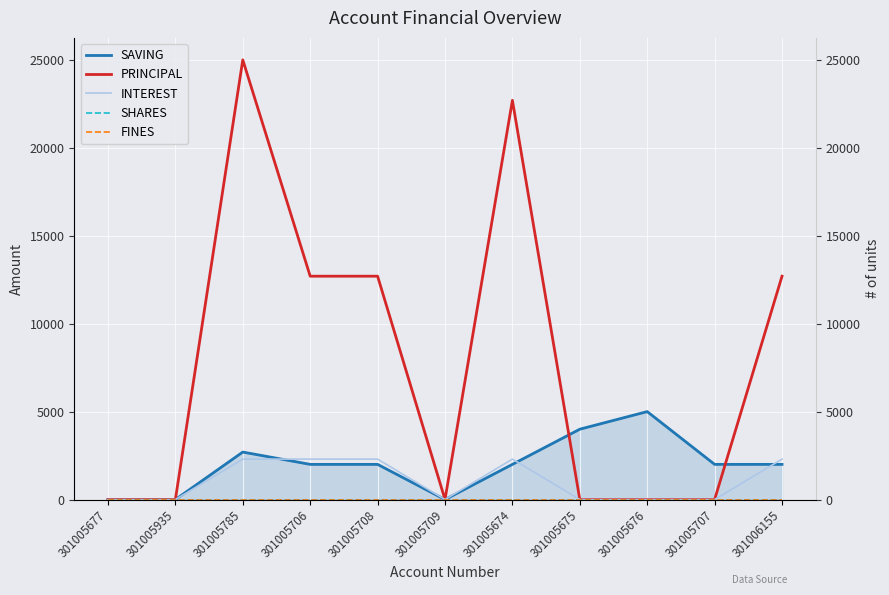

What is the difference between the second highest and minimum values in the PRINCIPAL series?

22700